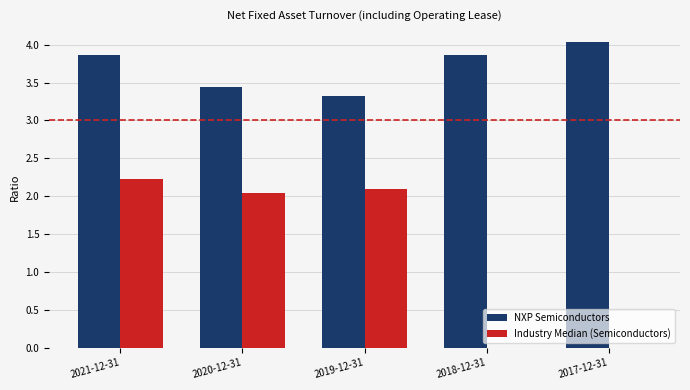

Is it true that NXP Semiconductors equals 3.3 at 2019-12-31?

True